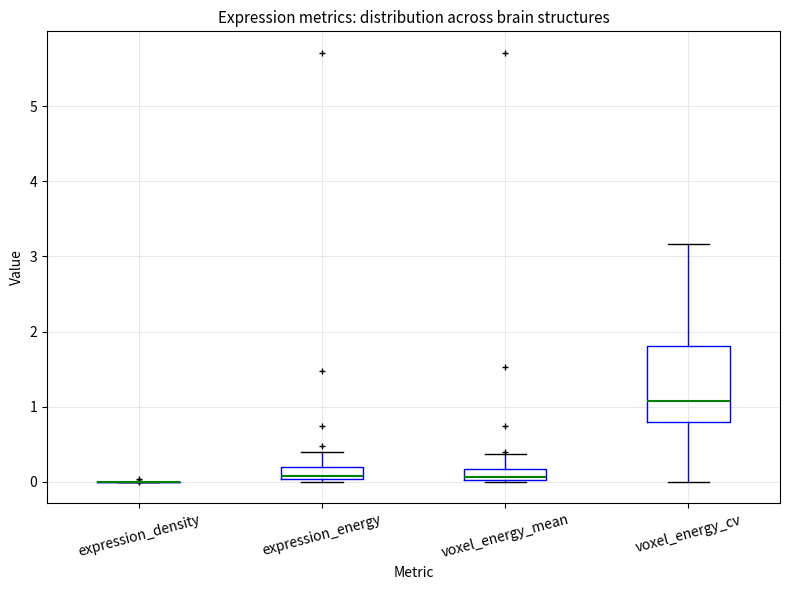

Which box is the tallest, from its lower edge to its upper edge?

voxel_energy_cv